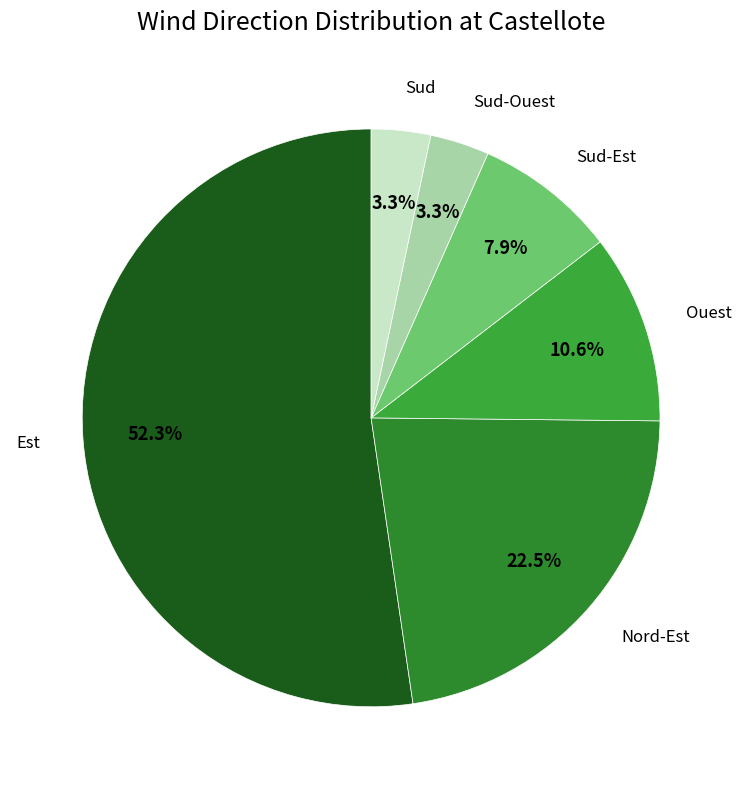

Count the number of slices in the pie.

6